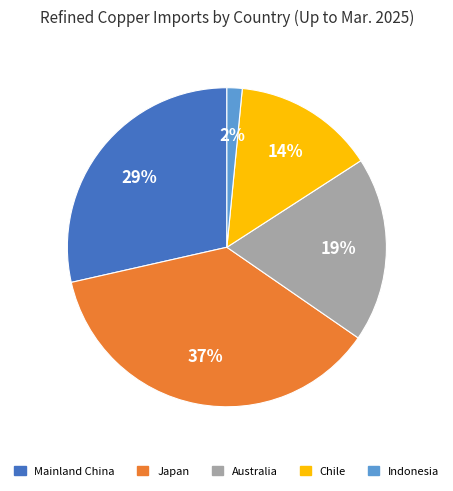

True or false: Mainland China accounts for 38% of the total.

False